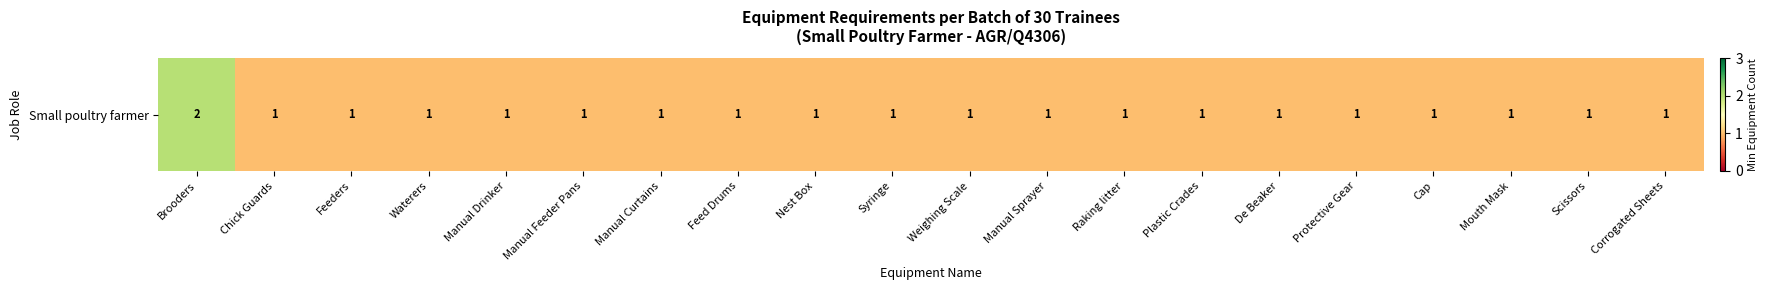

The chart shows a value of 1 at Nest Box. True or false?

True